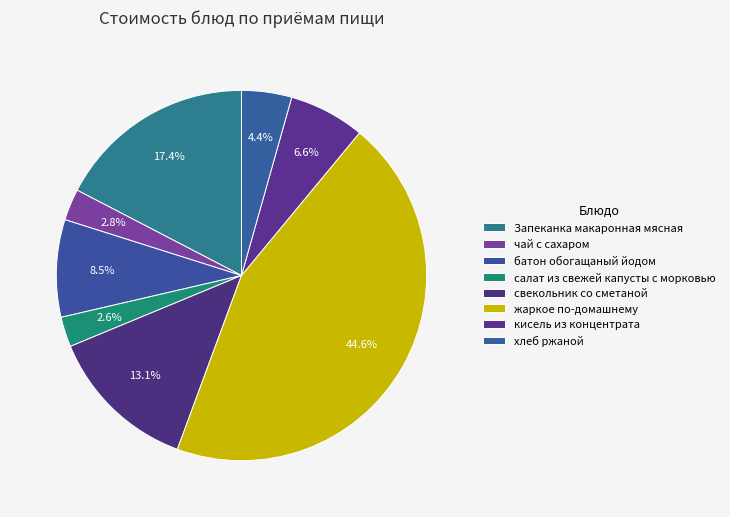

True or false: свекольник со сметаной accounts for 13% of the total.

True